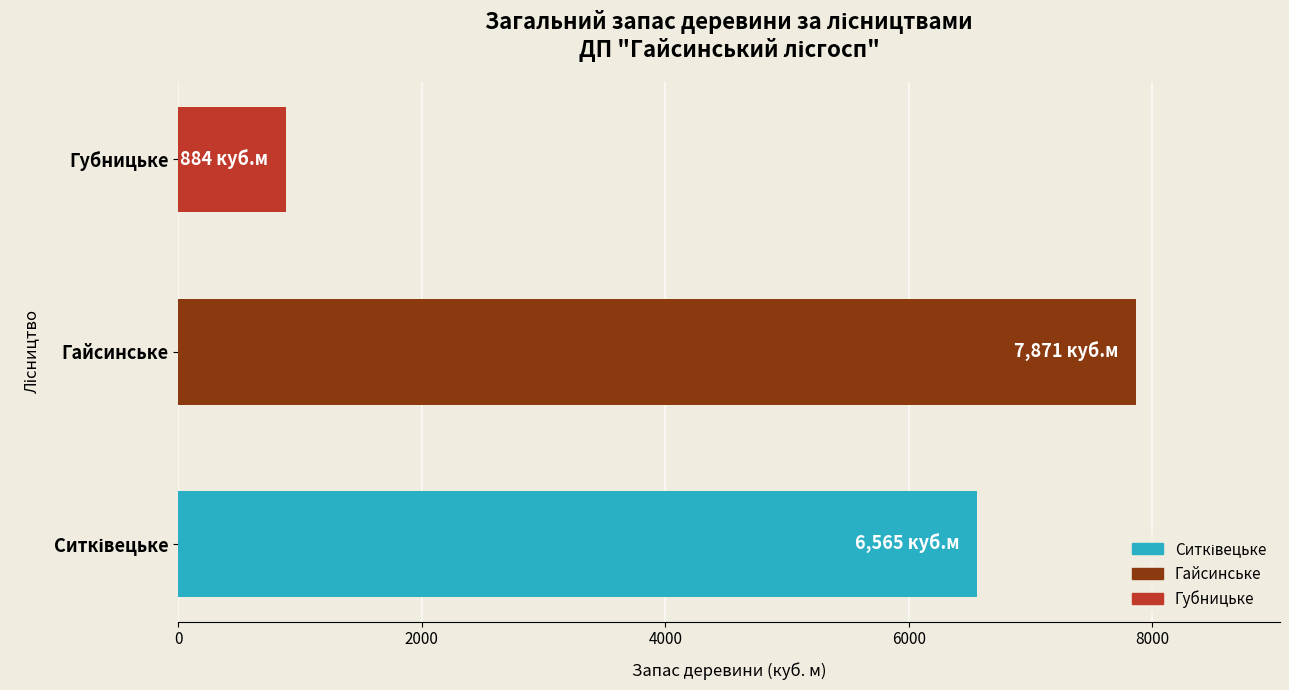

What is the maximum value shown in the chart?

7871